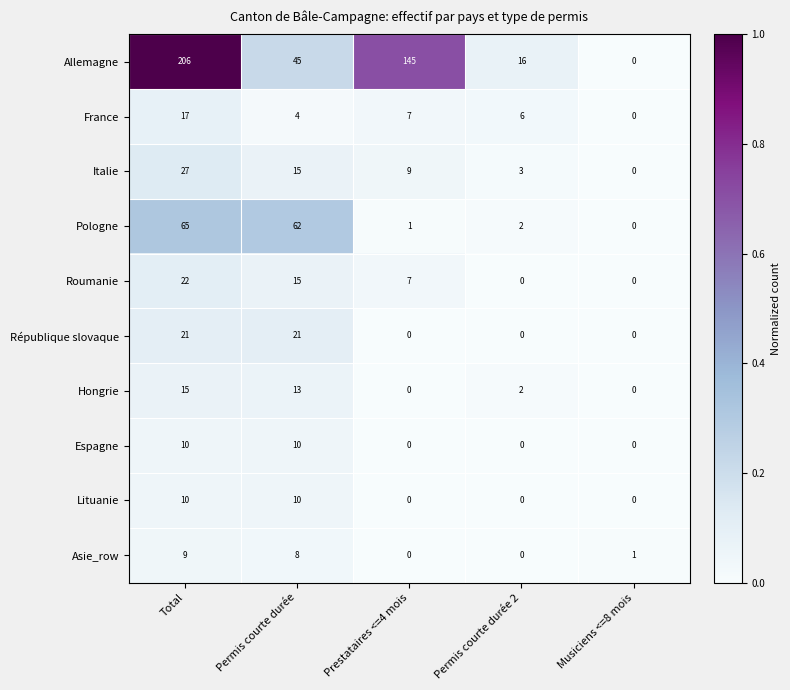

How many categories are shown in the chart?

5